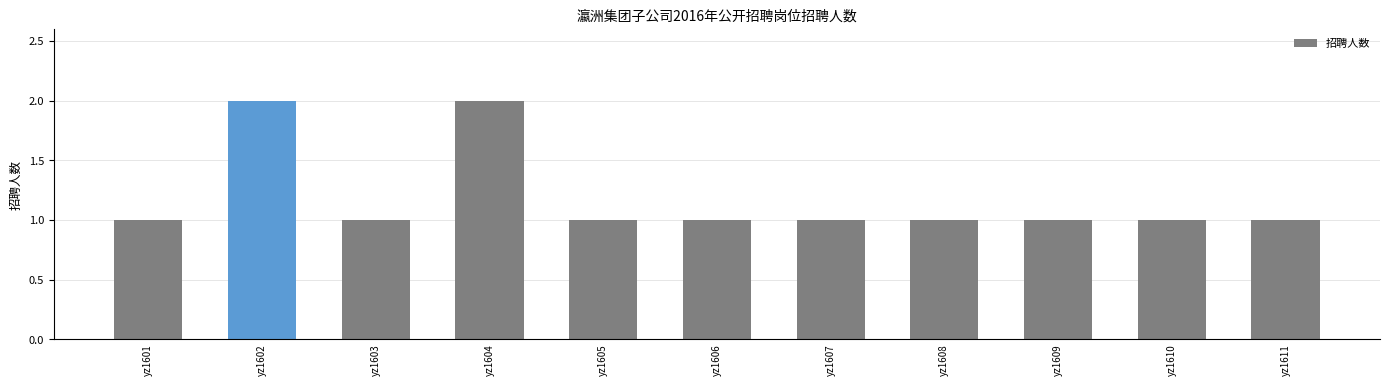

What is the sum of the values at yz1604 and yz1605?

3